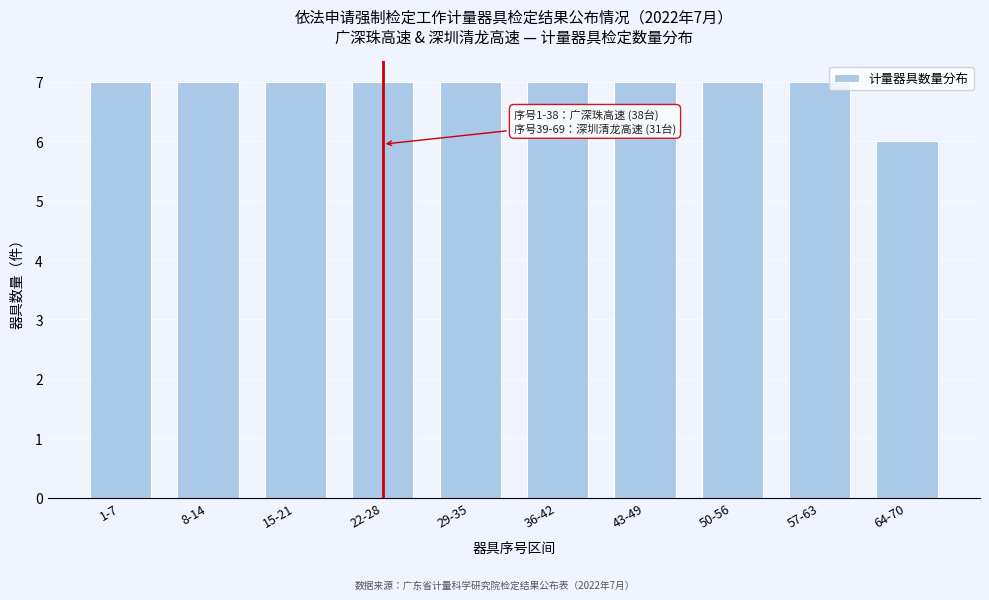

Reading left to right, list all the values displayed in this chart.

1-7=7	8-14=7	15-21=7	22-28=7	29-35=7	36-42=7	43-49=7	50-56=7	57-63=7	64-70=6